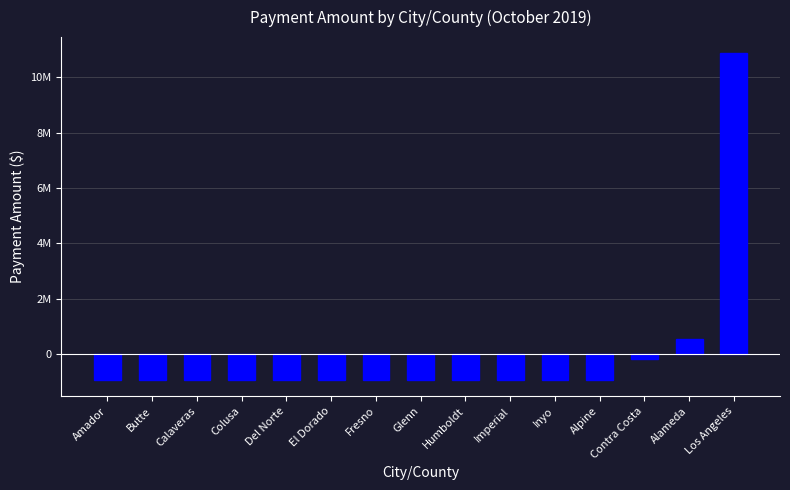

Is it true that the value at Calaveras is -352277.8?

False